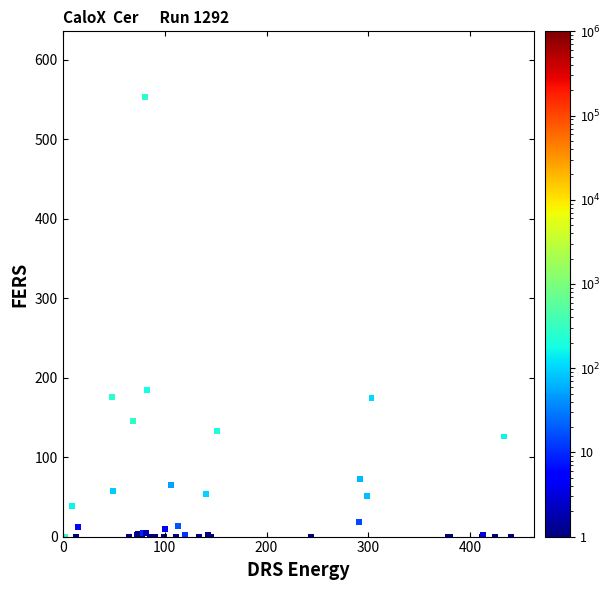

What Y value in the scatter plot is closest to 276?

184